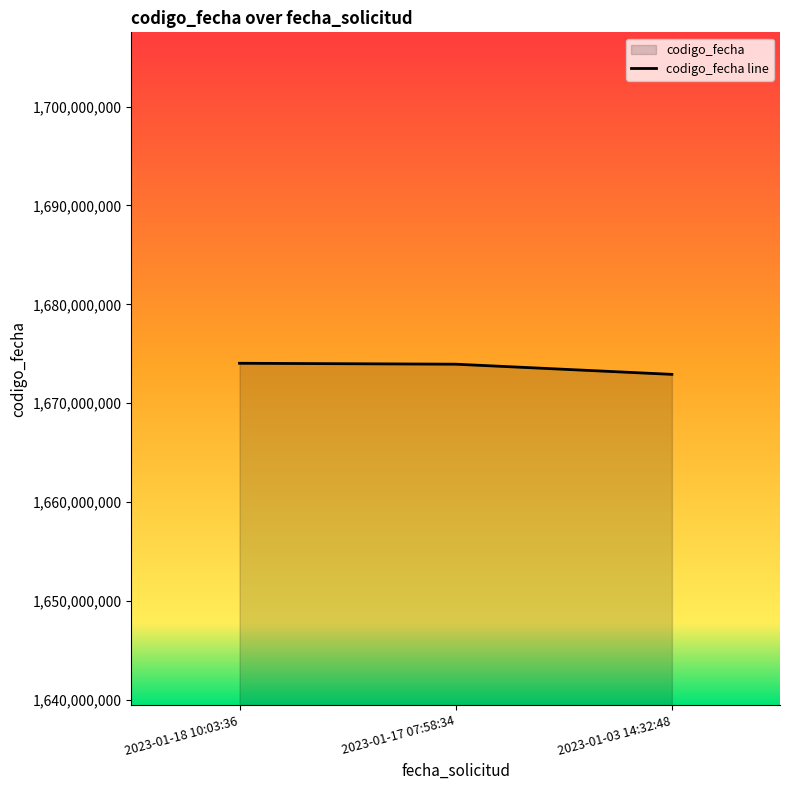

Between 2023-01-18 10:03:36 and 2023-01-03 14:32:48, which is larger?

2023-01-18 10:03:36